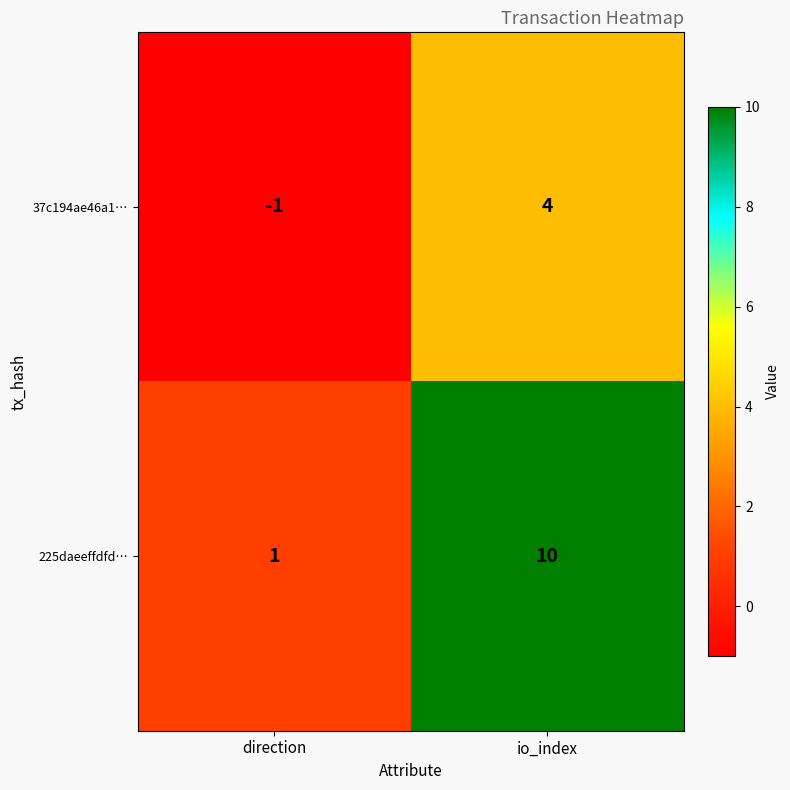

What is the average value of the 225daeeffdfd… series?

6